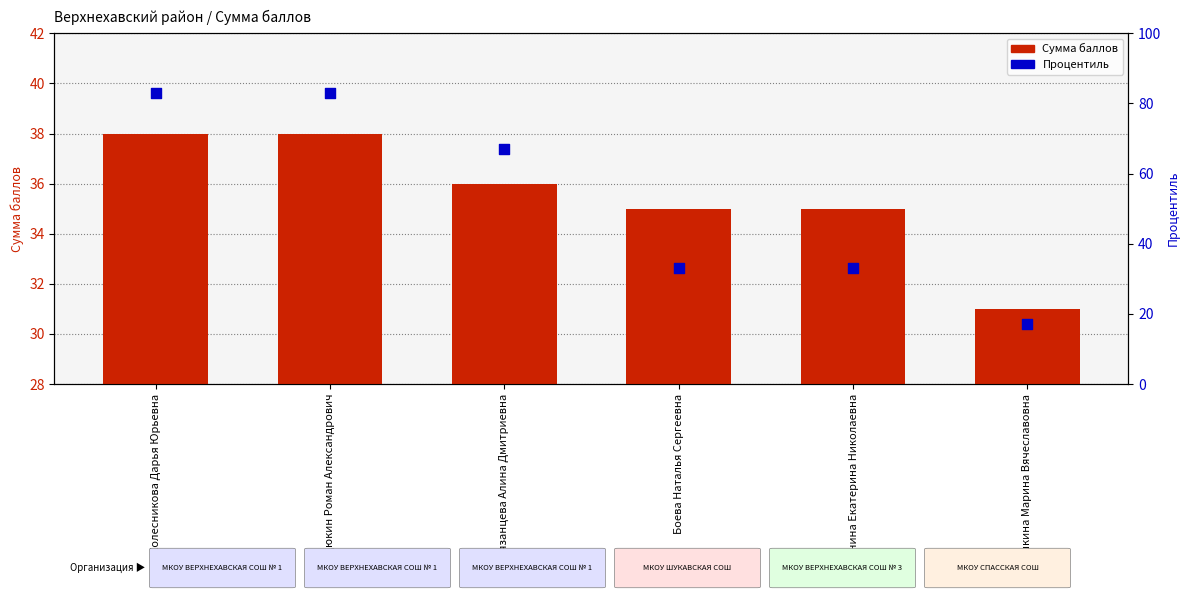

At how many categories does at least one series exceed 78?

2